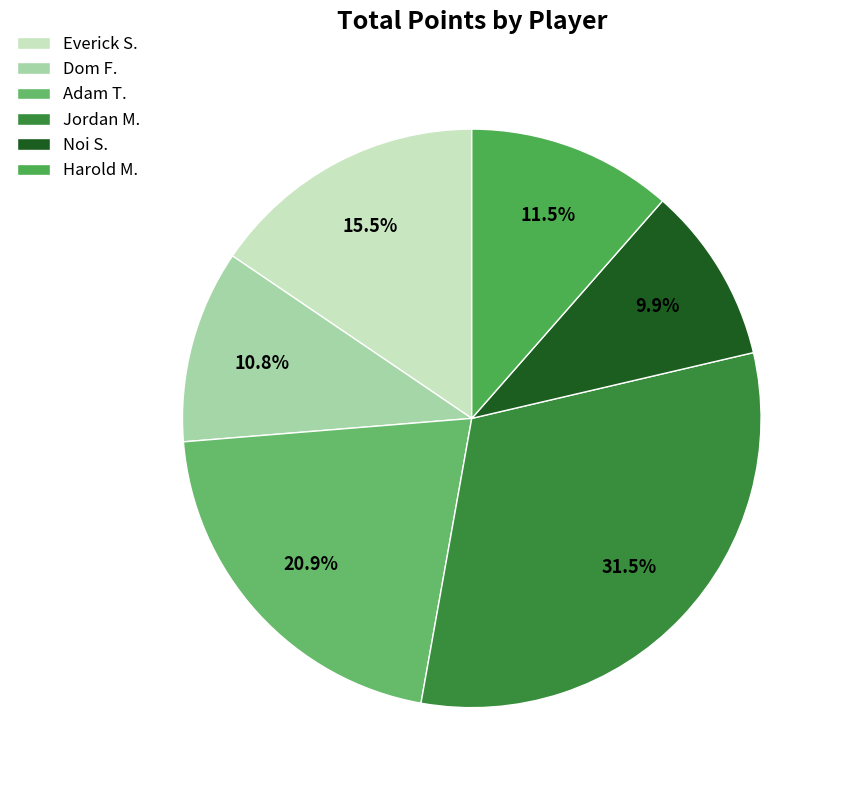

What is the change in value from Dom F. to Noi S.?

-4